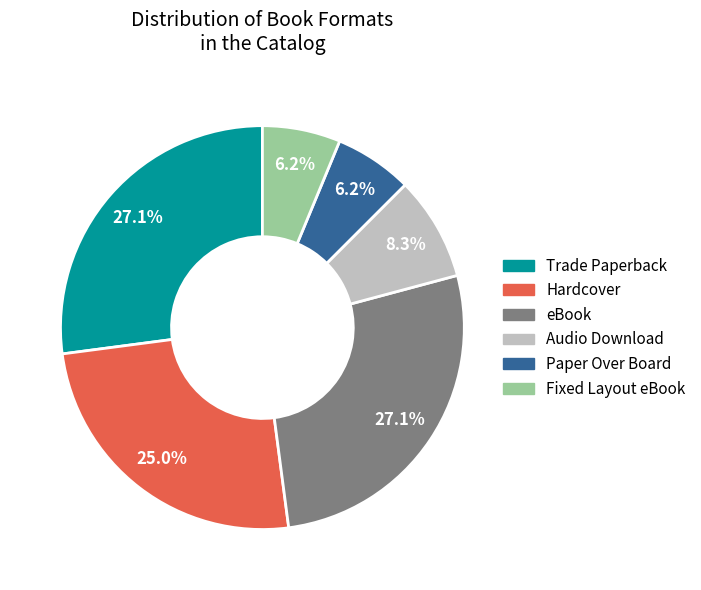

Between Trade Paperback and Hardcover, which is larger?

Trade Paperback